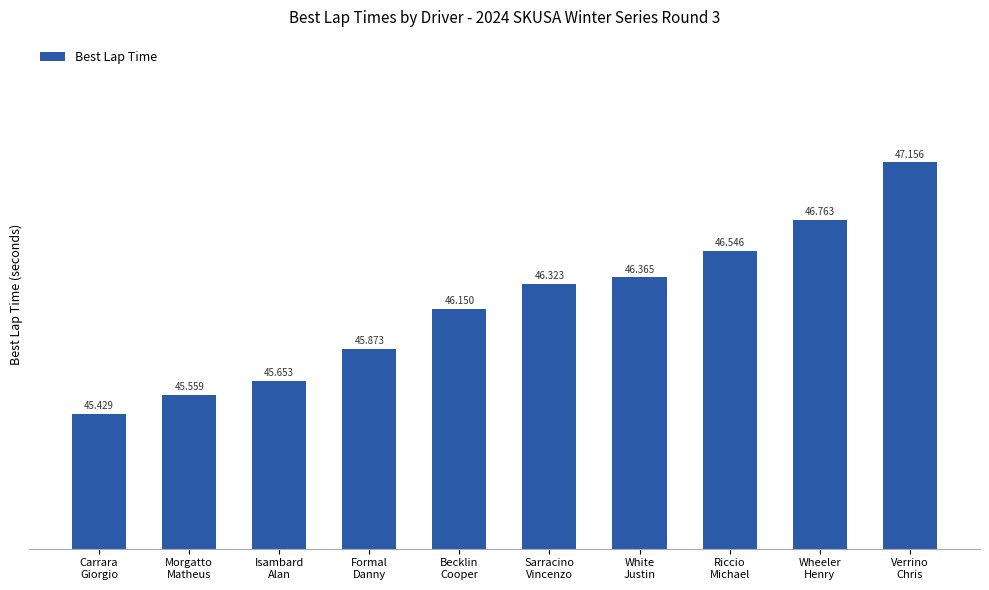

What is the smallest value displayed?

45.4